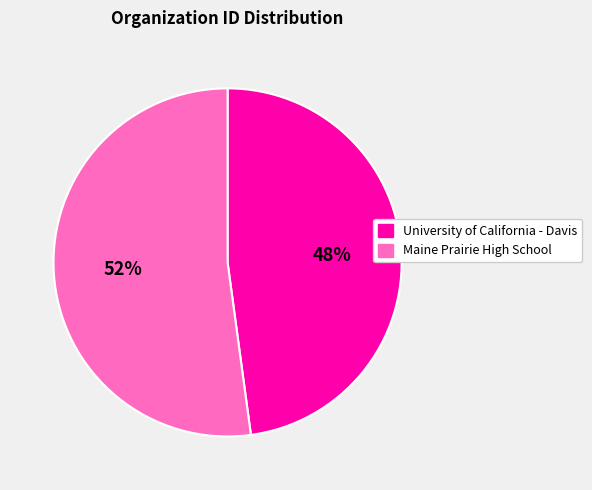

What is the ratio of the value at University of California - Davis to the value at Maine Prairie High School?

0.9